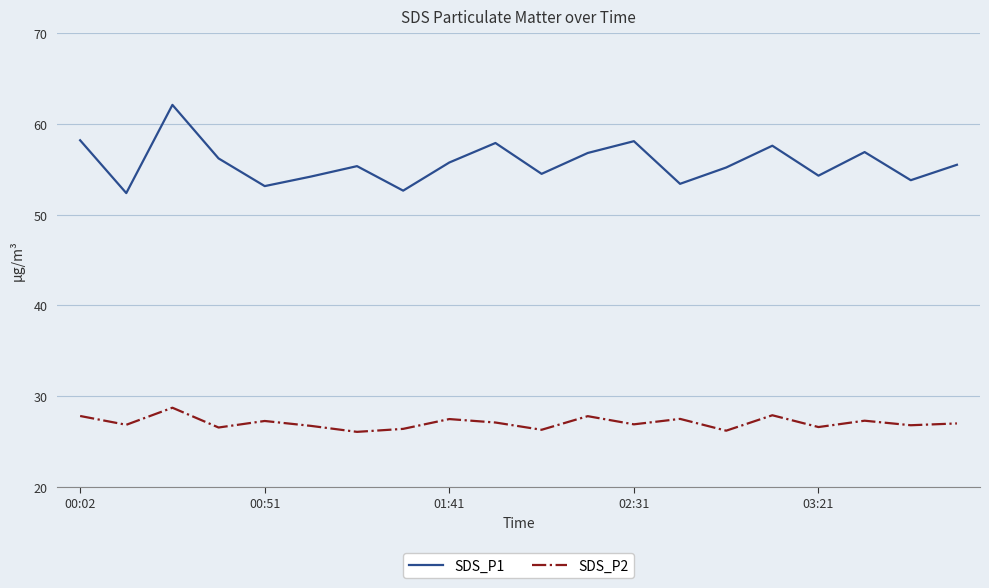

What is the highest value of the SDS_P1 series?

62.1